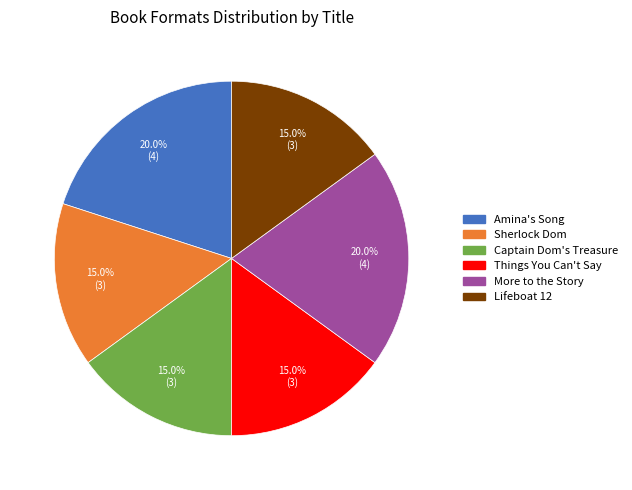

To the nearest percent, what is the combined percentage of Lifeboat 12 and Amina's Song?

35%